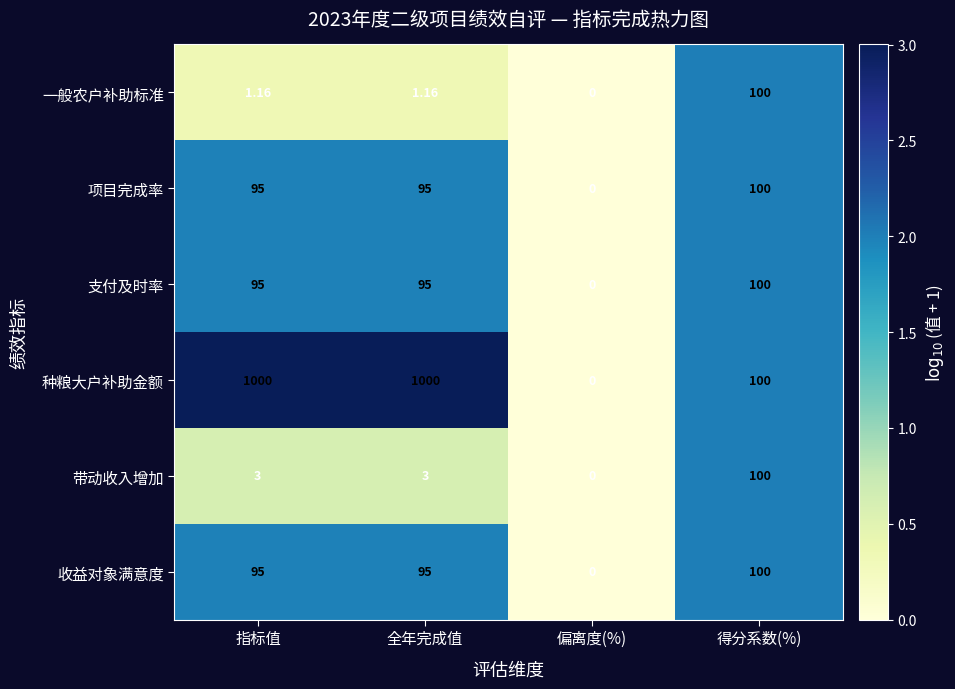

Which series changed the most between 指标值 and 得分系数(%)?

种粮大户补助金额